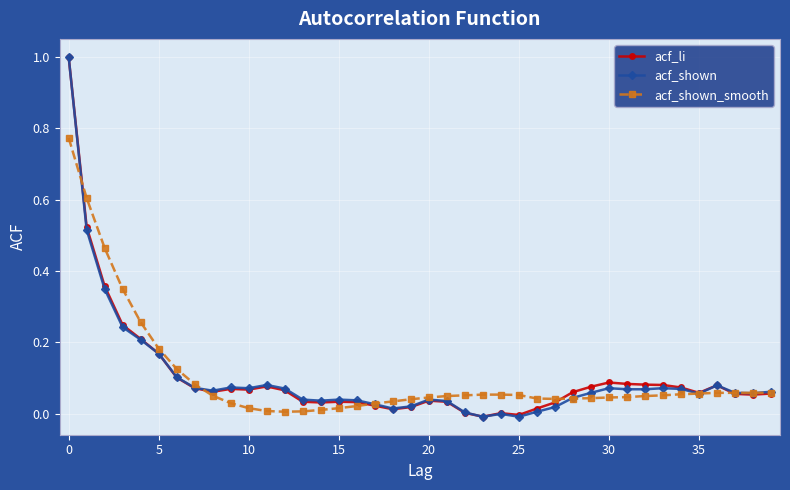

True or false: acf_li has more than 1 points higher than both neighbors.

True